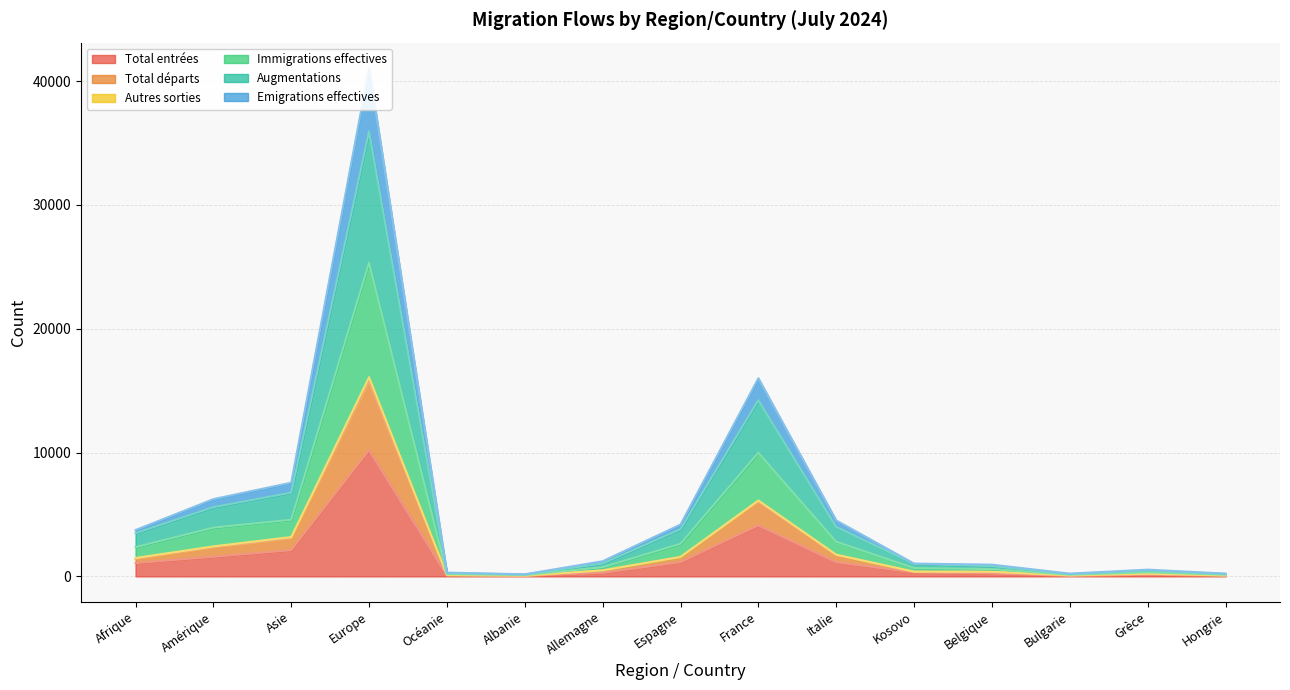

How many data points in Emigrations effectives are above 1223?

7